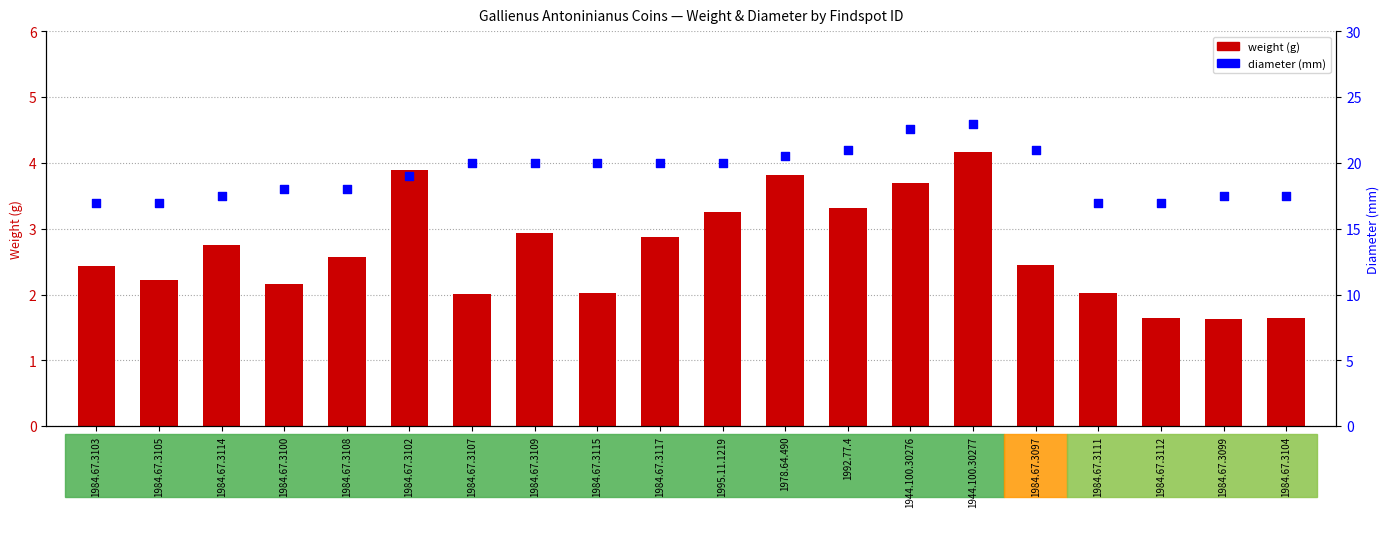

What are all the series names shown in the legend?

weight, diameter